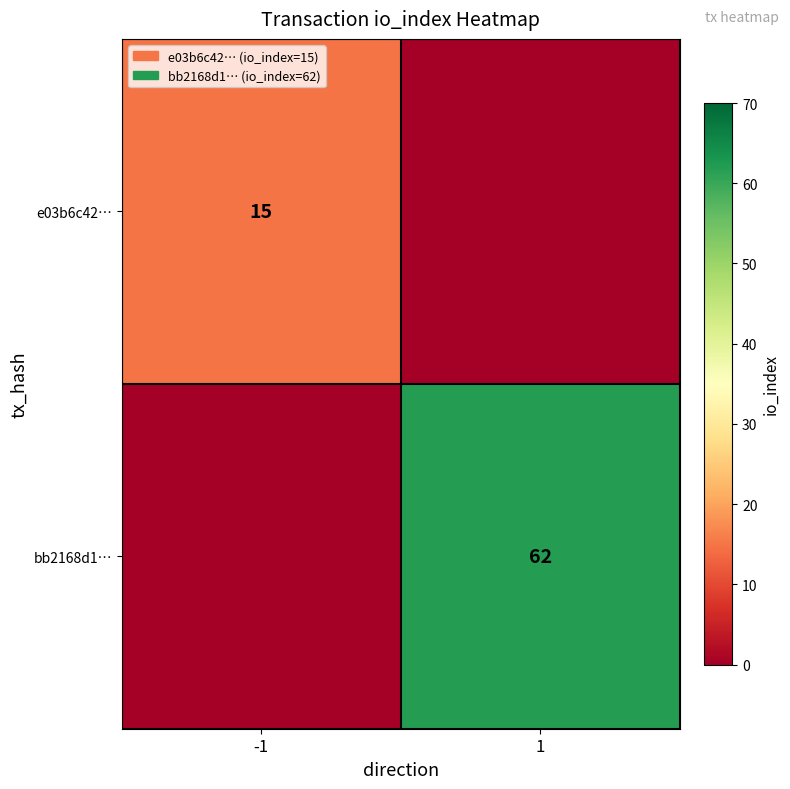

The e03b6c42… series shows 15 at -1. True or false?

True